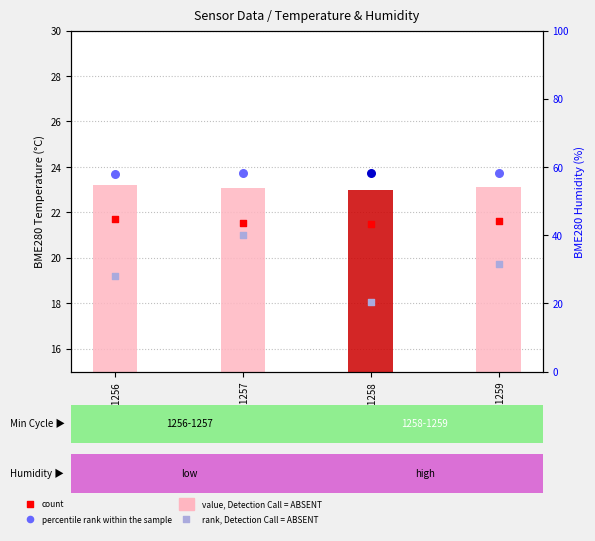

Between Min_1258 and Min_1259, which is larger?

Min_1259